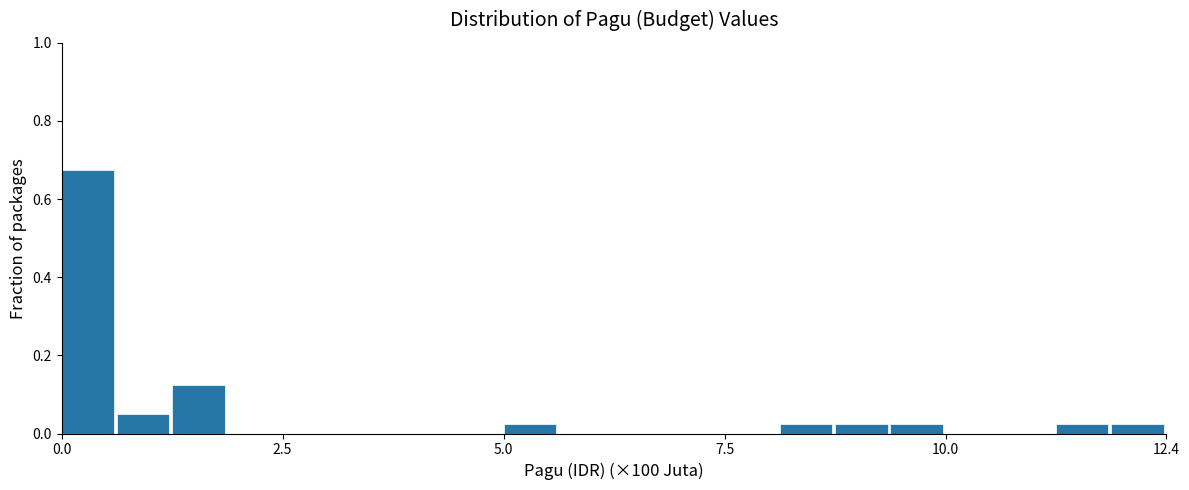

Read against the x-axis, roughly where is the centre of the tallest bar?

0.5